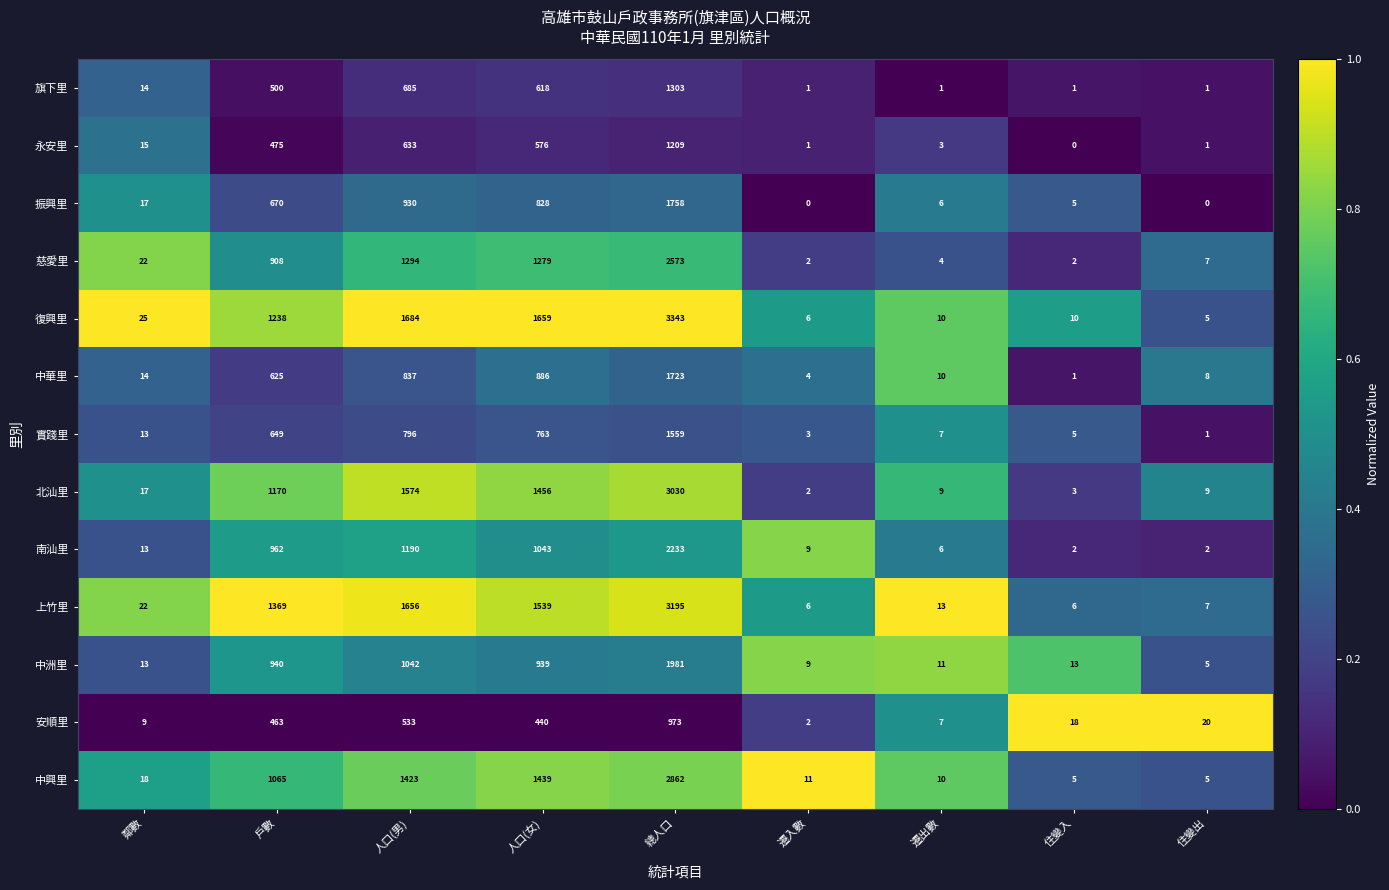

Which series has the largest range (max minus min)?

復興里